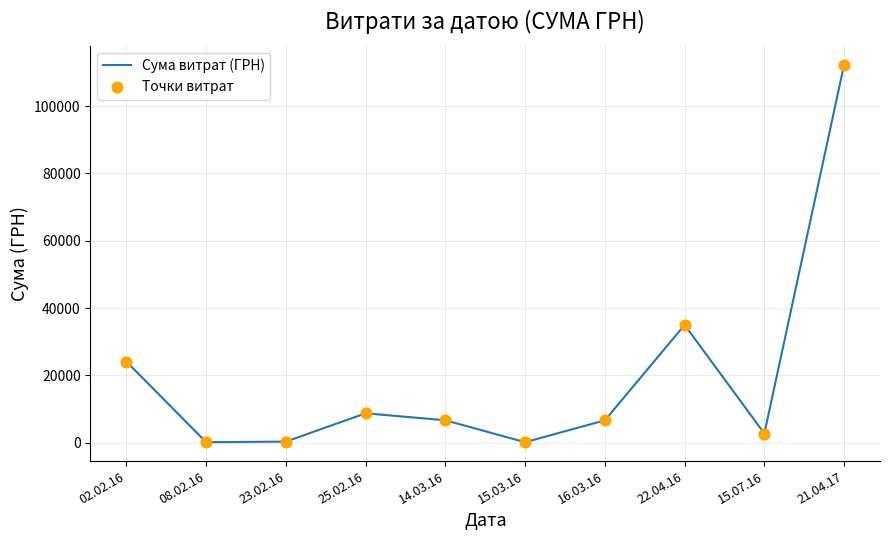

The value at 16.03.16 is 6622.1. True or false?

True